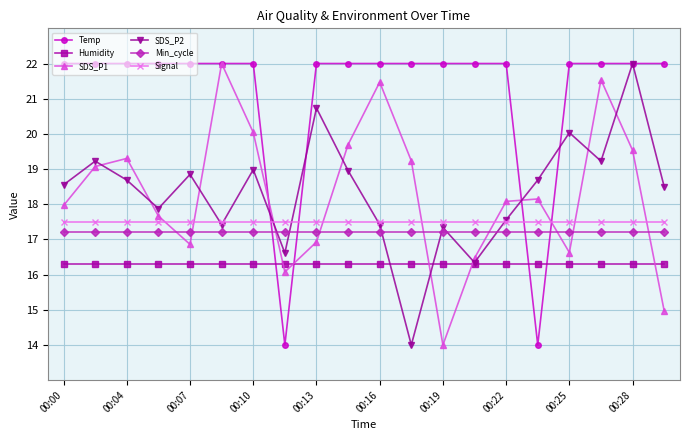

What is the value of the Temp point at the 16th from the left?

14.0